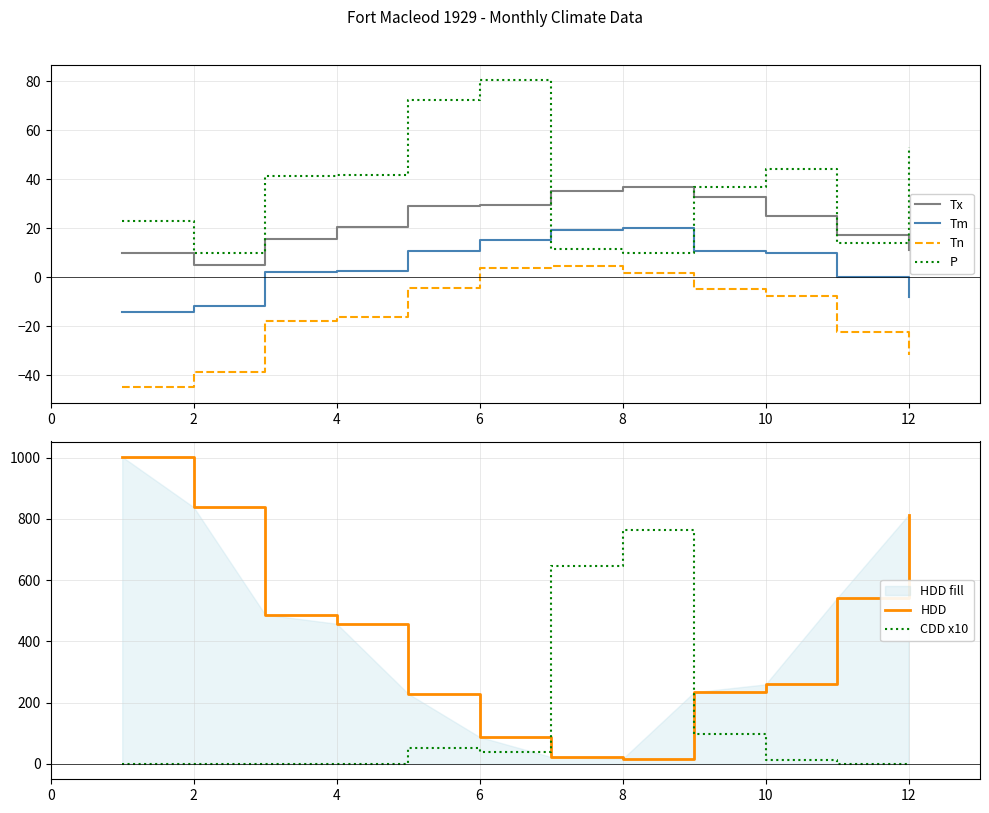

The CDD x10 series shows 420.5 at 4. True or false?

False